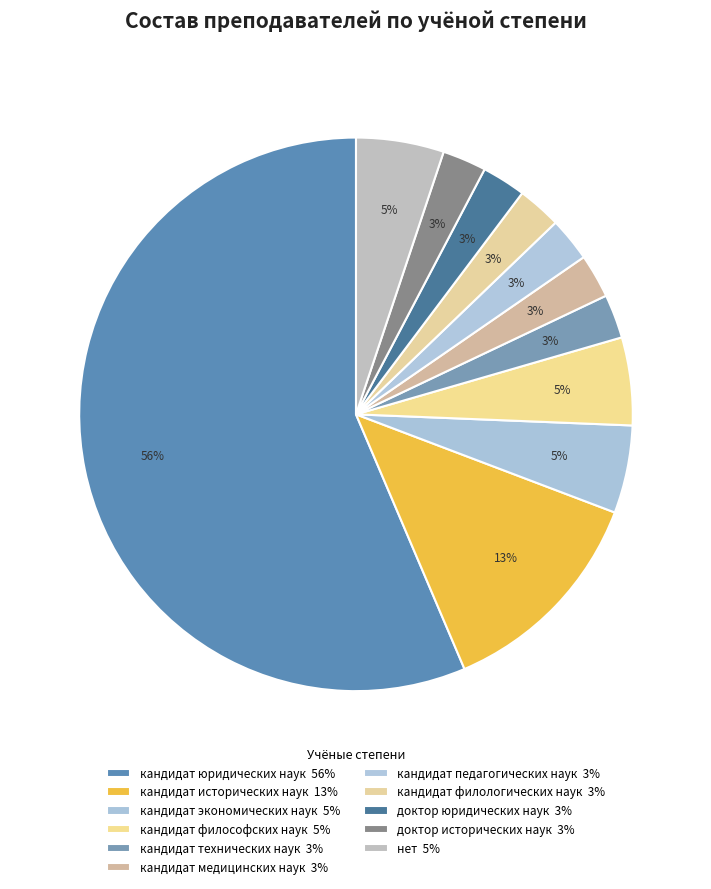

Count the number of slices in the pie.

11